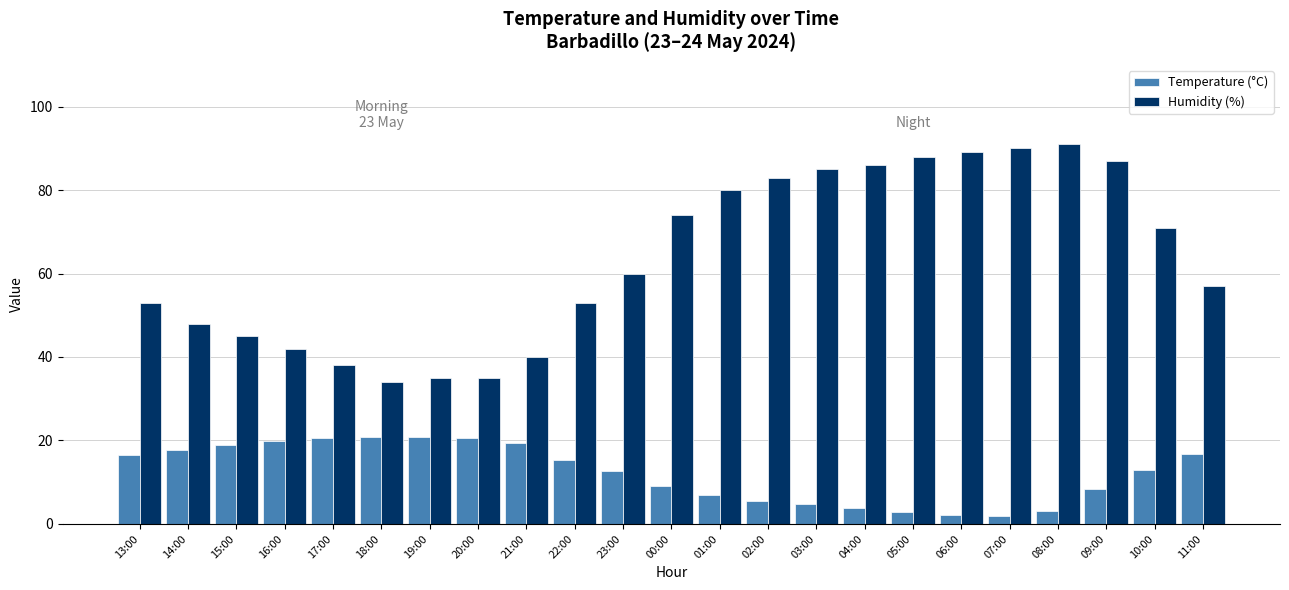

What is the difference between the highest and lowest values at 02:00?

77.4